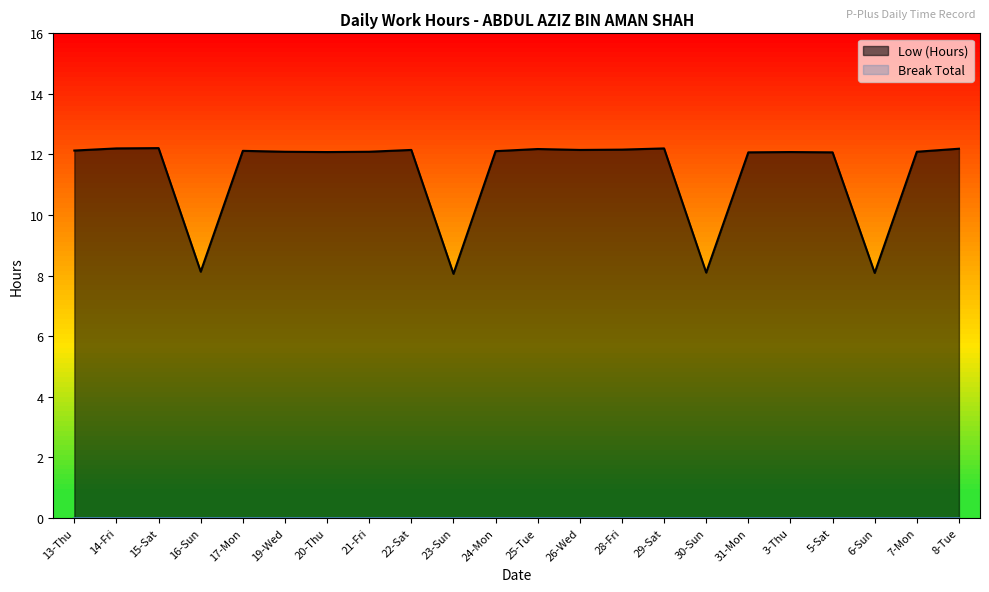

Count the number of data series in this chart.

2